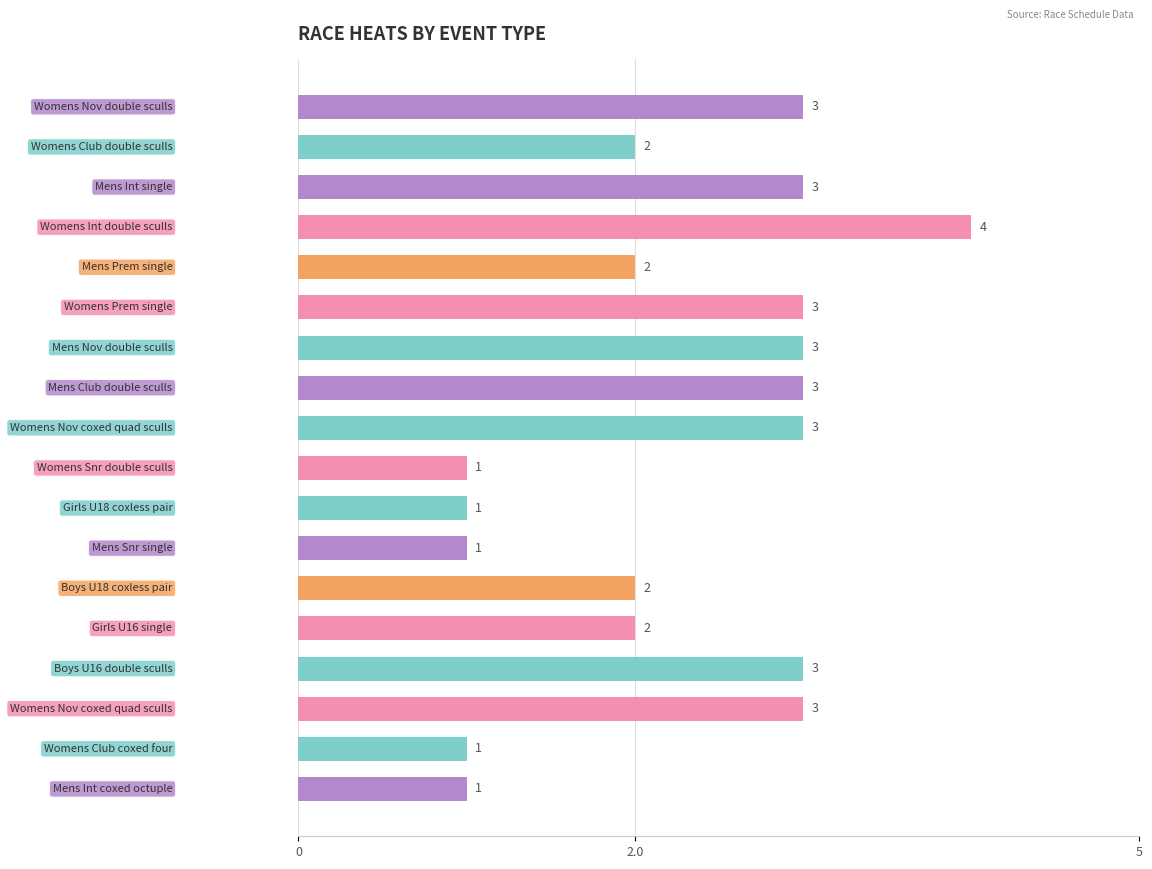

What is the maximum value shown in the chart?

4